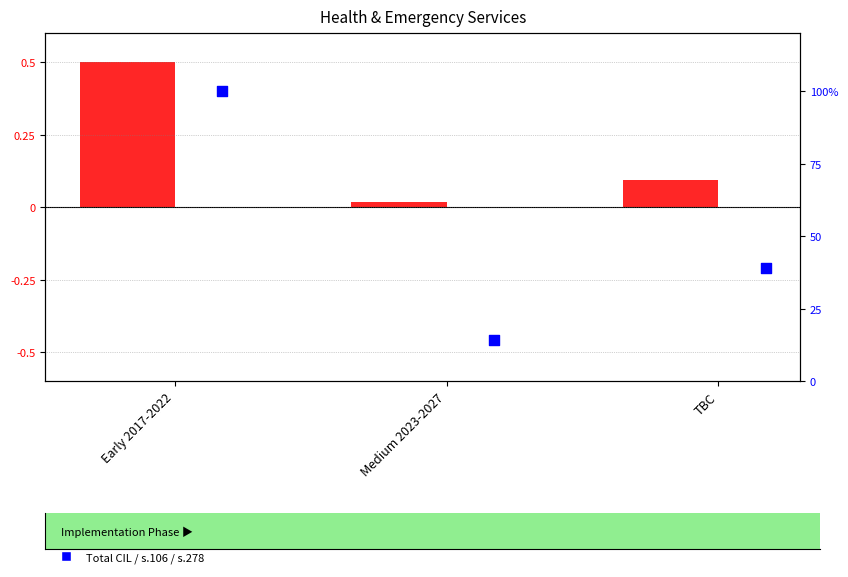

What are all the series names shown in the legend?

Total Cost New Estimate, Total CIL / s.106 / s.278